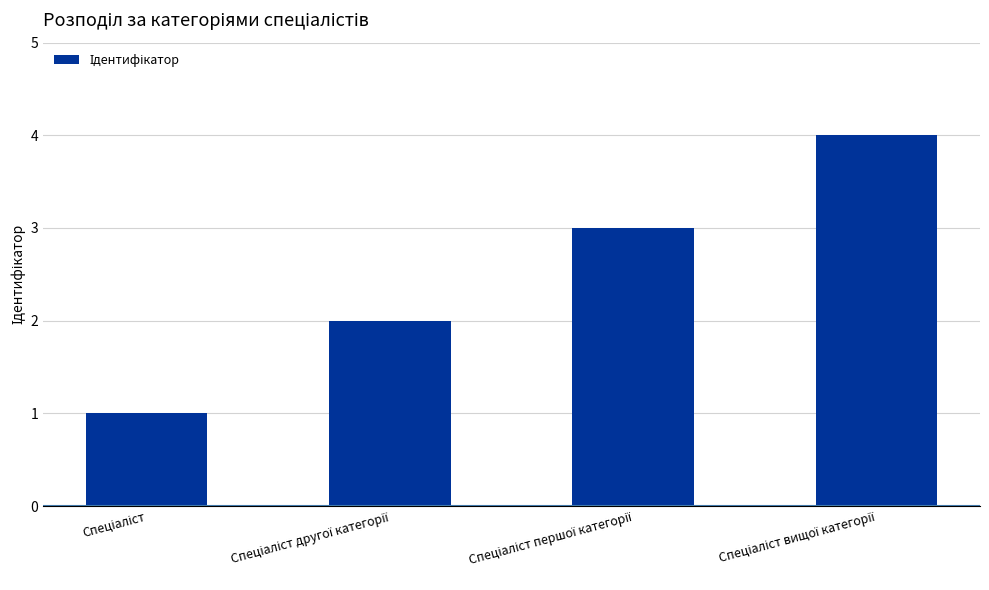

What is the greatest value displayed?

4